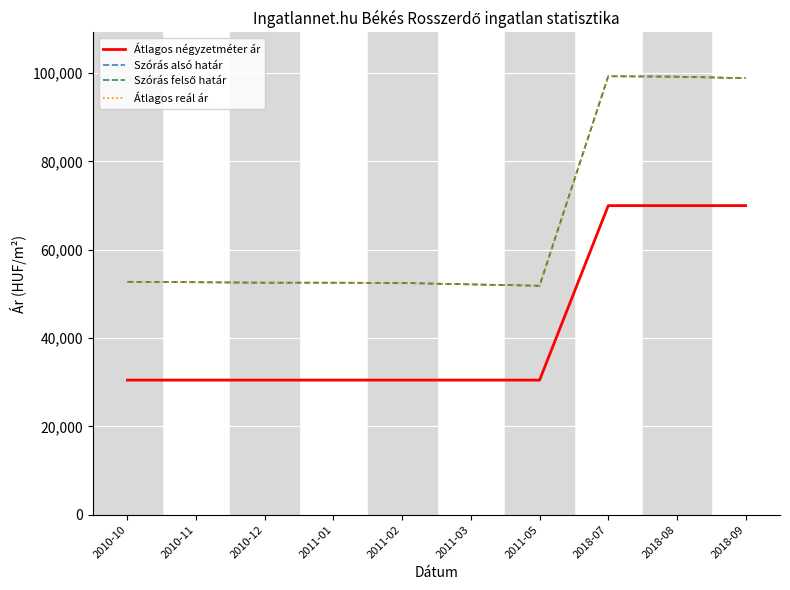

Which category has the lowest value across all series?

2010-10